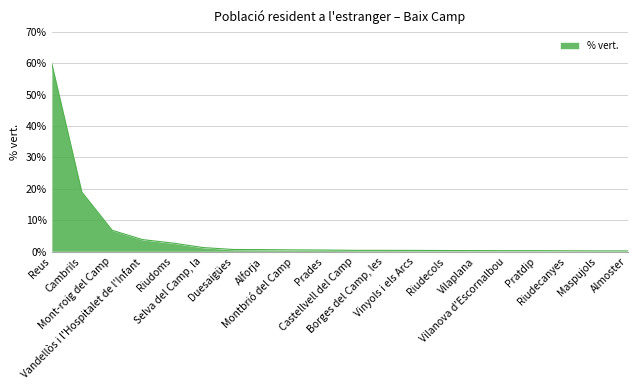

Read the value at Riudecols.

0.3